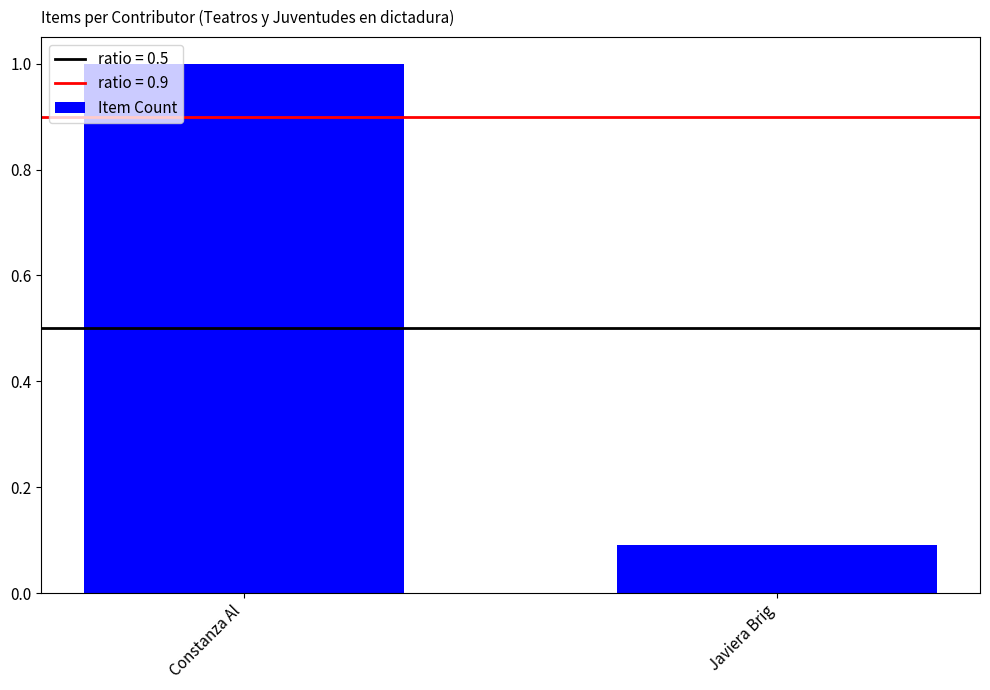

Approximately how many times larger is the value at Javiera Brig compared to Constanza Al?

0.1